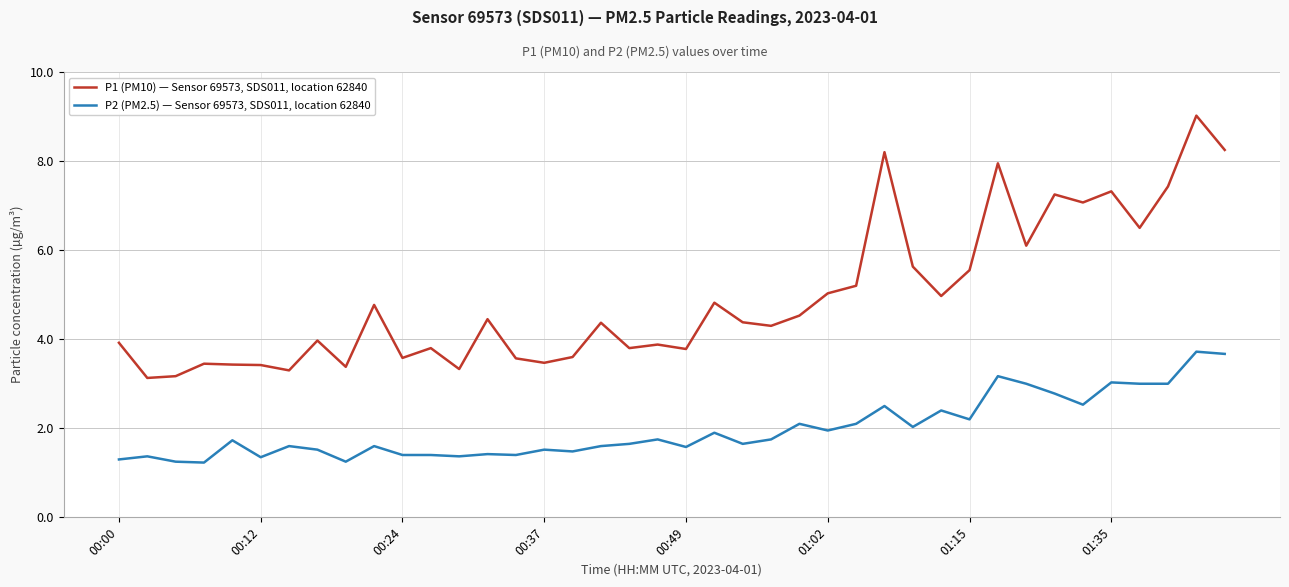

What is the lowest value of the P2 (PM2.5) — Sensor 69573, SDS011, location 62840 series?

1.2